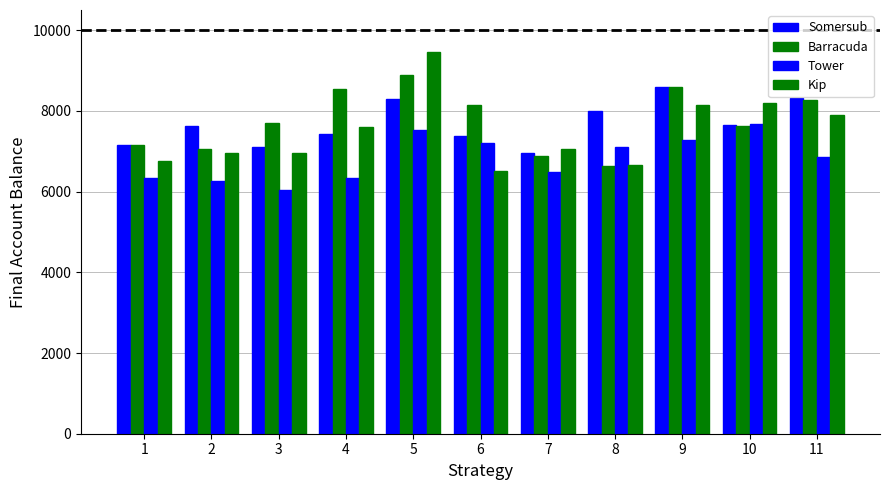

At how many categories does at least one series exceed 9?

1